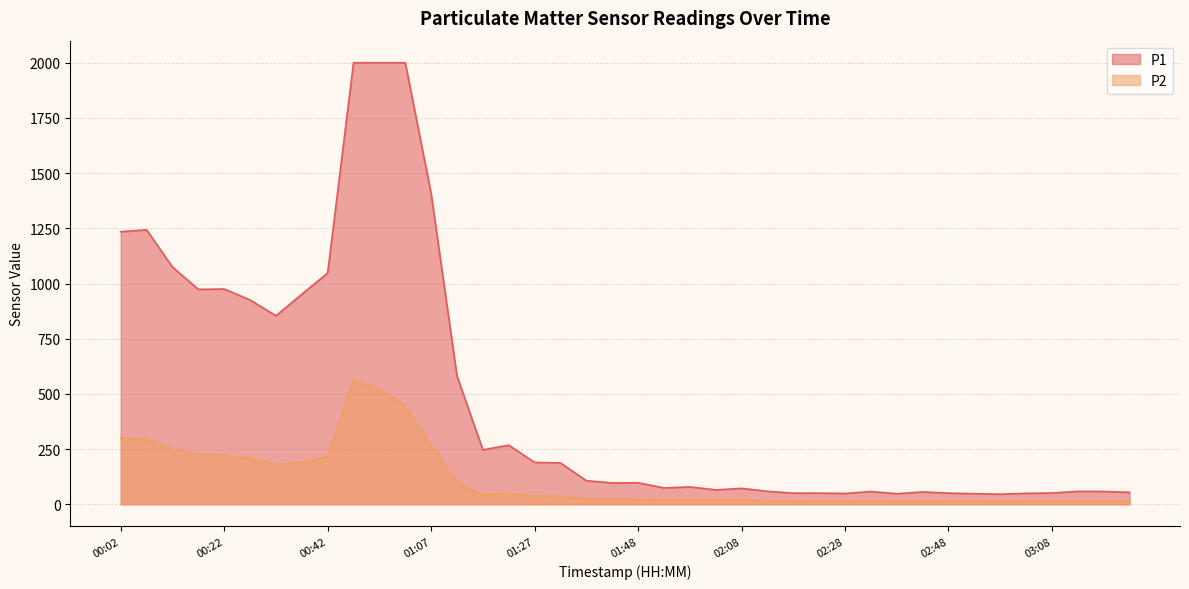

Reading right to left, transcribe all the data shown in this chart.

P1: 54.3	58.1	58.5	51.1	49.6	45.9	48.0	50.5	56.0	48.0	57.8	49.0	50.6	50.5	58.7	72.2	65.3	78.8	74.2	97.7	96.6	107.1	187.3	189.8	267.9	246.6	580.7	1407.5	1999.9	1999.9	1999.9	1047.6	951.3	853.6	925.6	975.1	973.5	1075.0	1243.3	1235.0
P2: 14.9	15.7	16.2	15.2	14.8	14.4	15.1	14.8	14.5	14.2	15.9	15.7	14.8	14.7	16.5	19.6	19.4	21.6	21.1	22.1	24.6	25.0	35.3	38.2	49.0	43.1	97.6	270.1	446.3	522.3	564.8	215.4	190.8	179.9	209.2	221.7	226.6	249.5	297.2	298.4